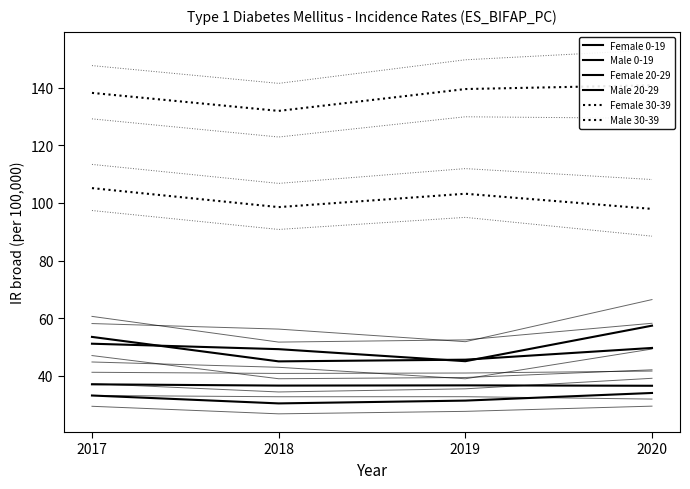

In IR broad Female 0-19, how many points are lower than both neighbors (excluding endpoints)?

1